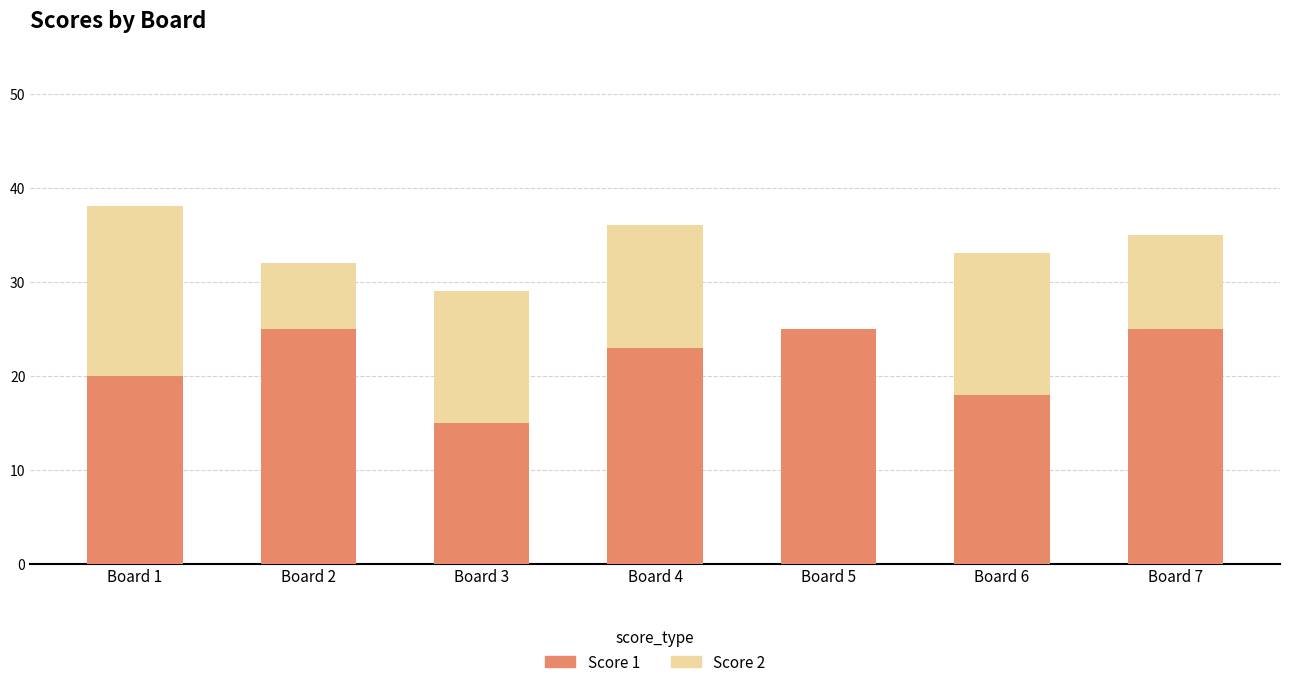

Read the Score 1 value at Board 3.

15